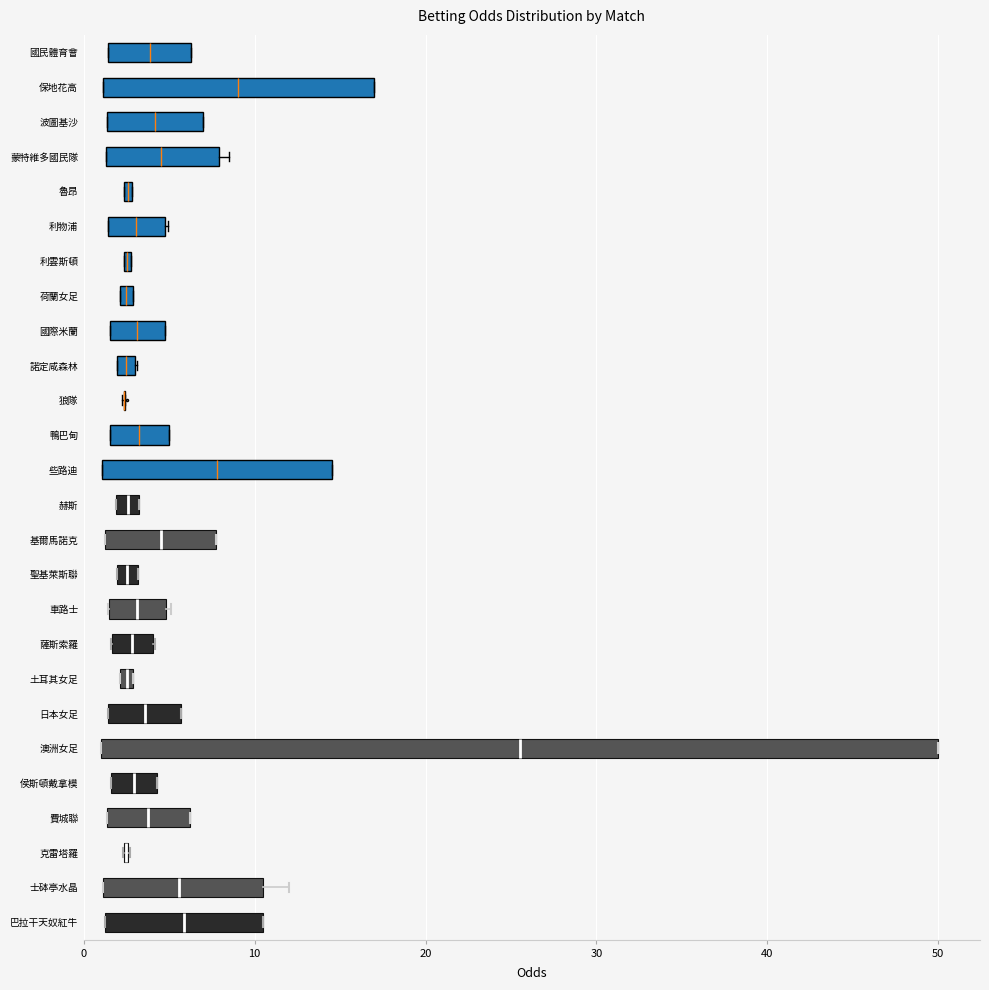

Comparing the boxes themselves (not the whiskers), which one is the widest?

澳洲女足